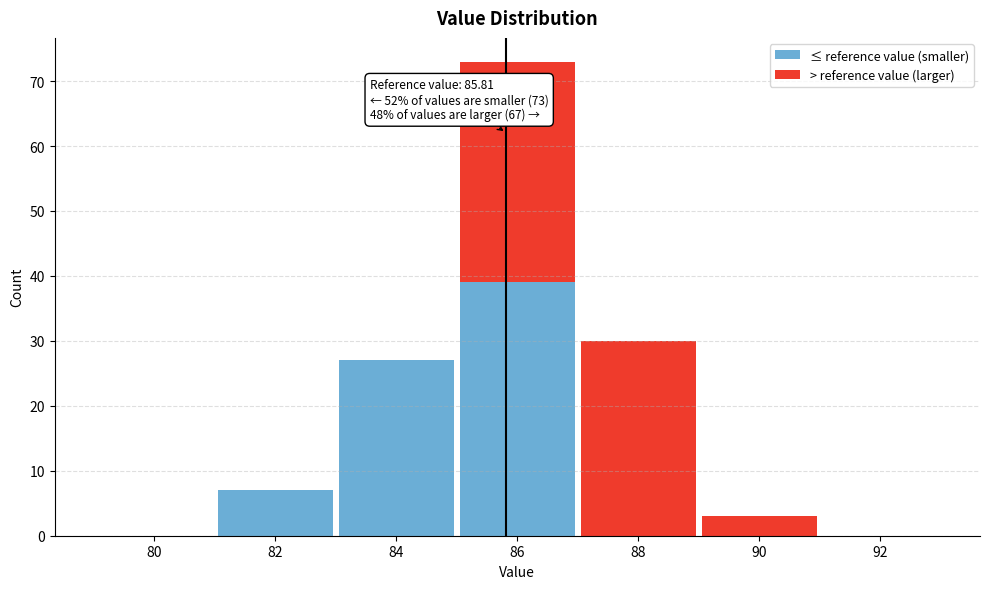

Which range on the x-axis has the tallest stacked bar (by total height)?

85 to 87